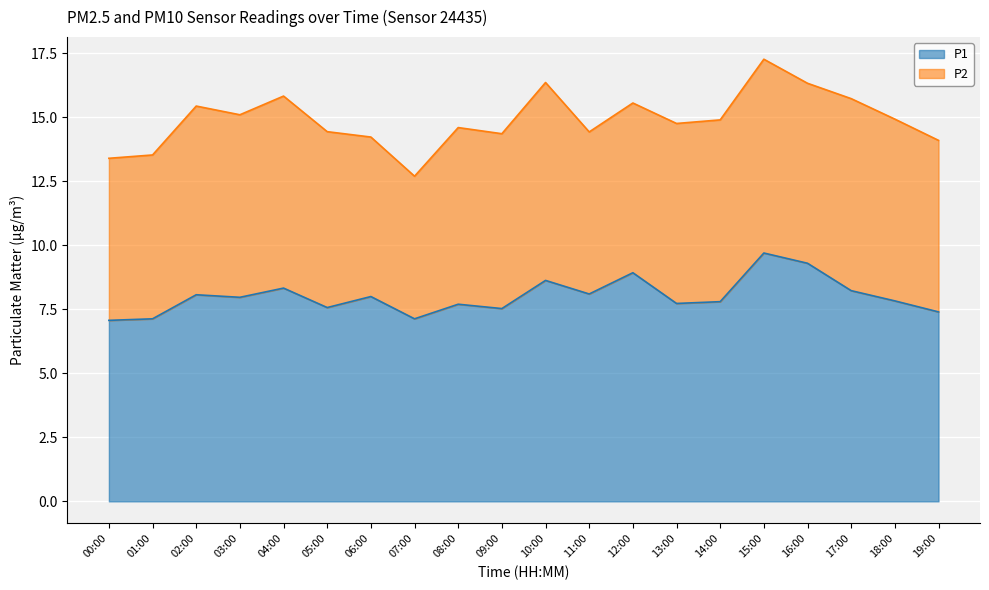

What is the average value?

8.0